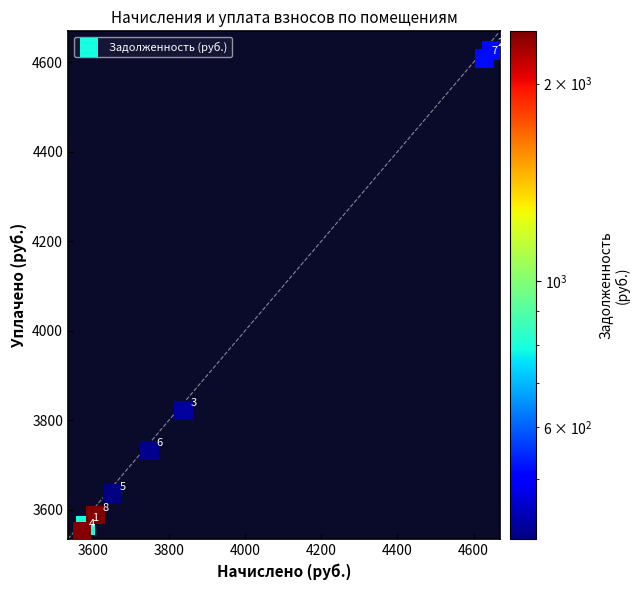

What Y value in the scatter plot is closest to 4089?

3821.9